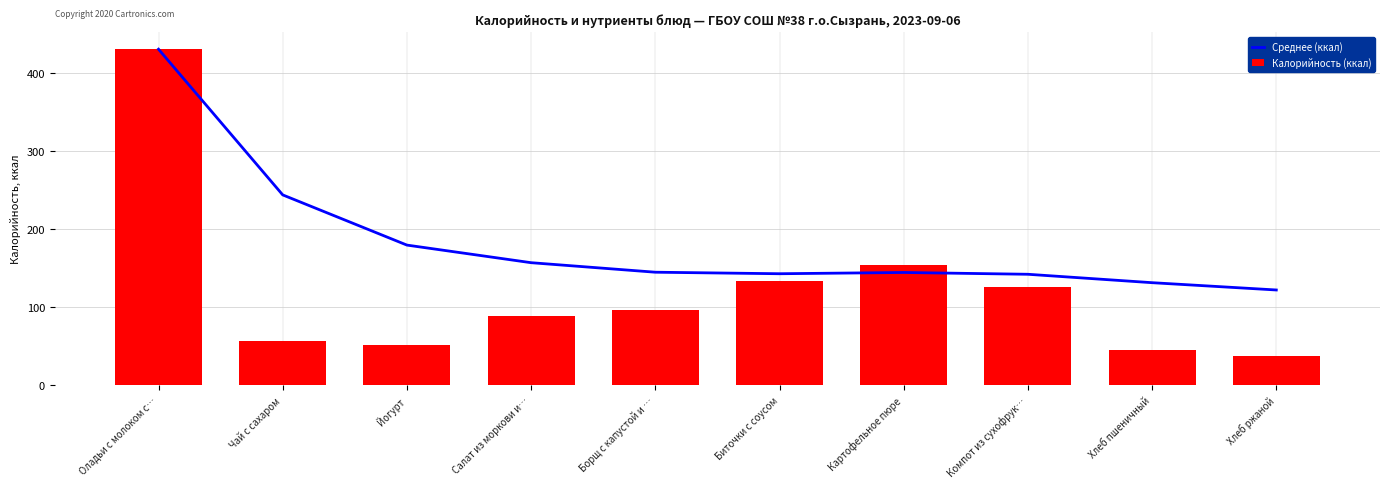

What is the label of the 1st bar from the left?

Оладьи с молоком с…